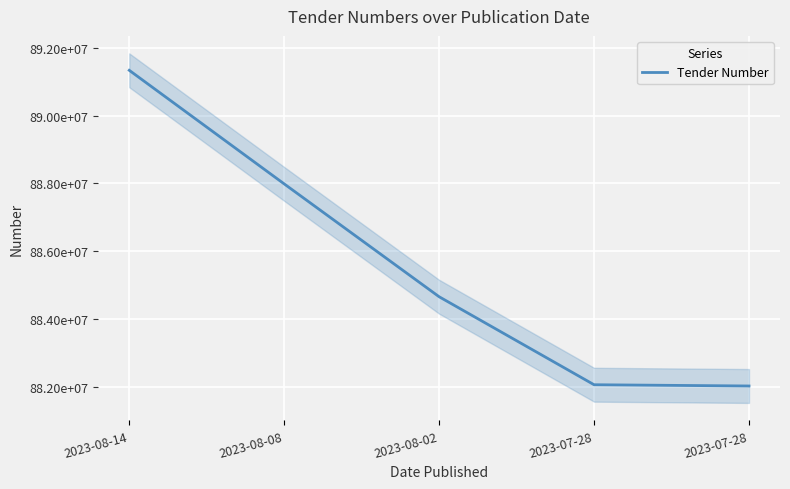

At which category does the chart reach its minimum across all series?

2023-07-28